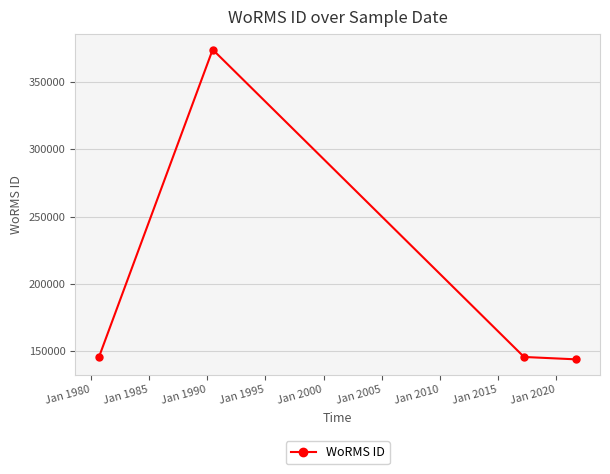

What is the value of the 1st point from the left?

145887